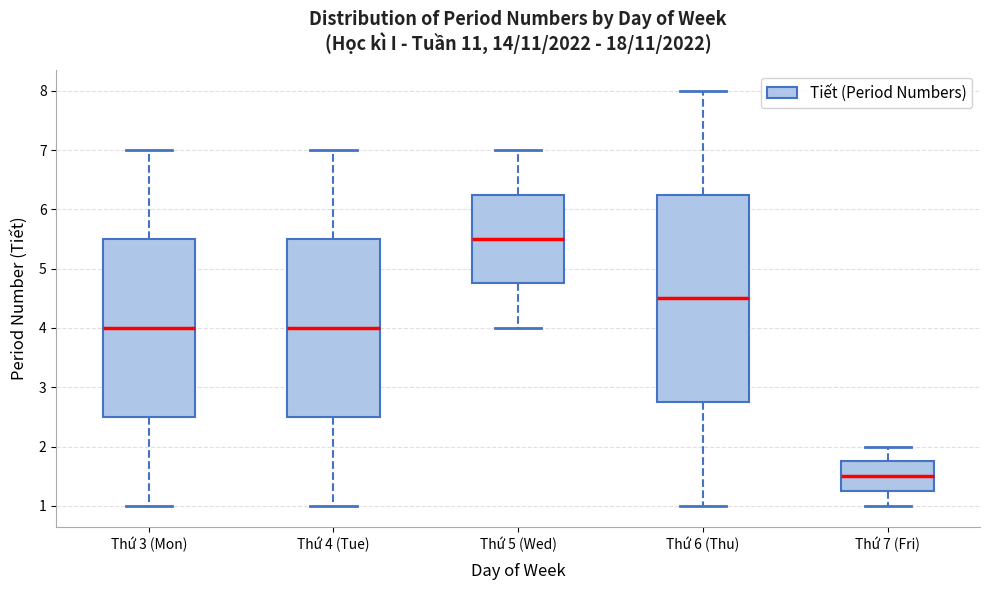

Which box is the tallest, from its lower edge to its upper edge?

Thứ 6 (Thu)